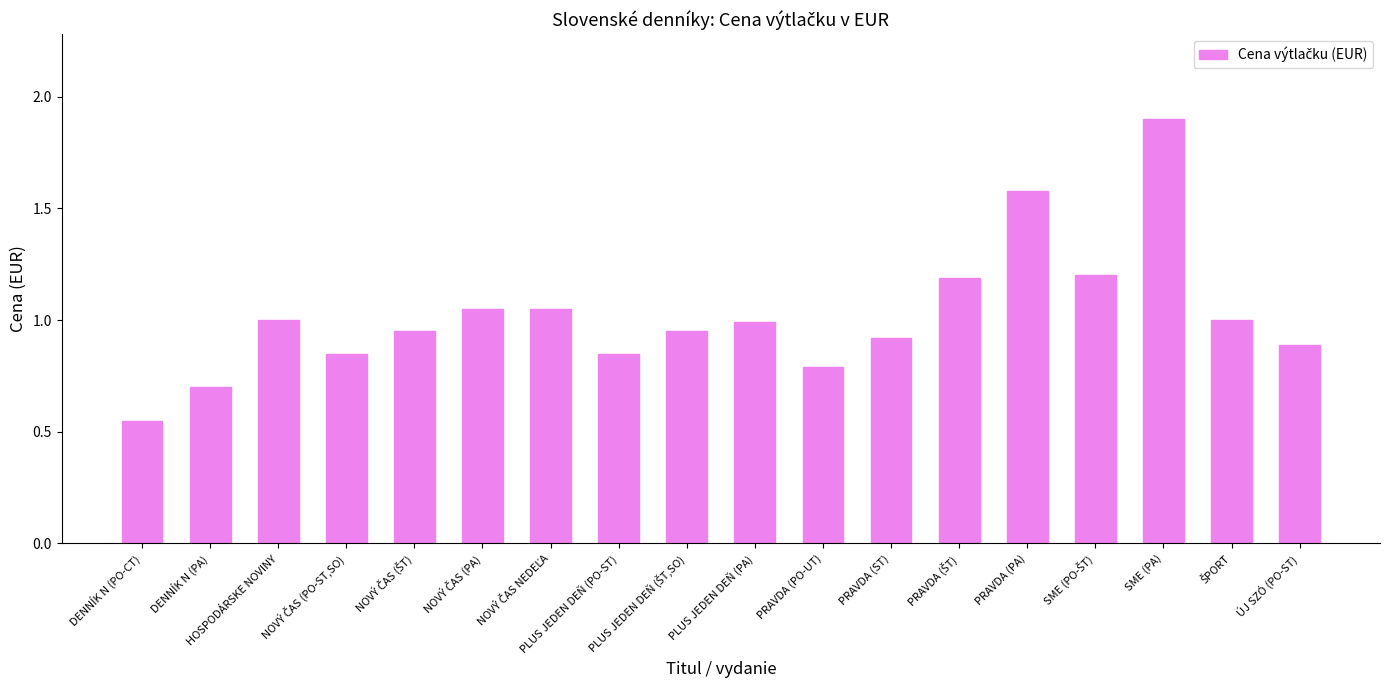

Which has a higher value, PLUS JEDEN DEŇ (PA) or PRAVDA (PO-UT)?

PLUS JEDEN DEŇ (PA)